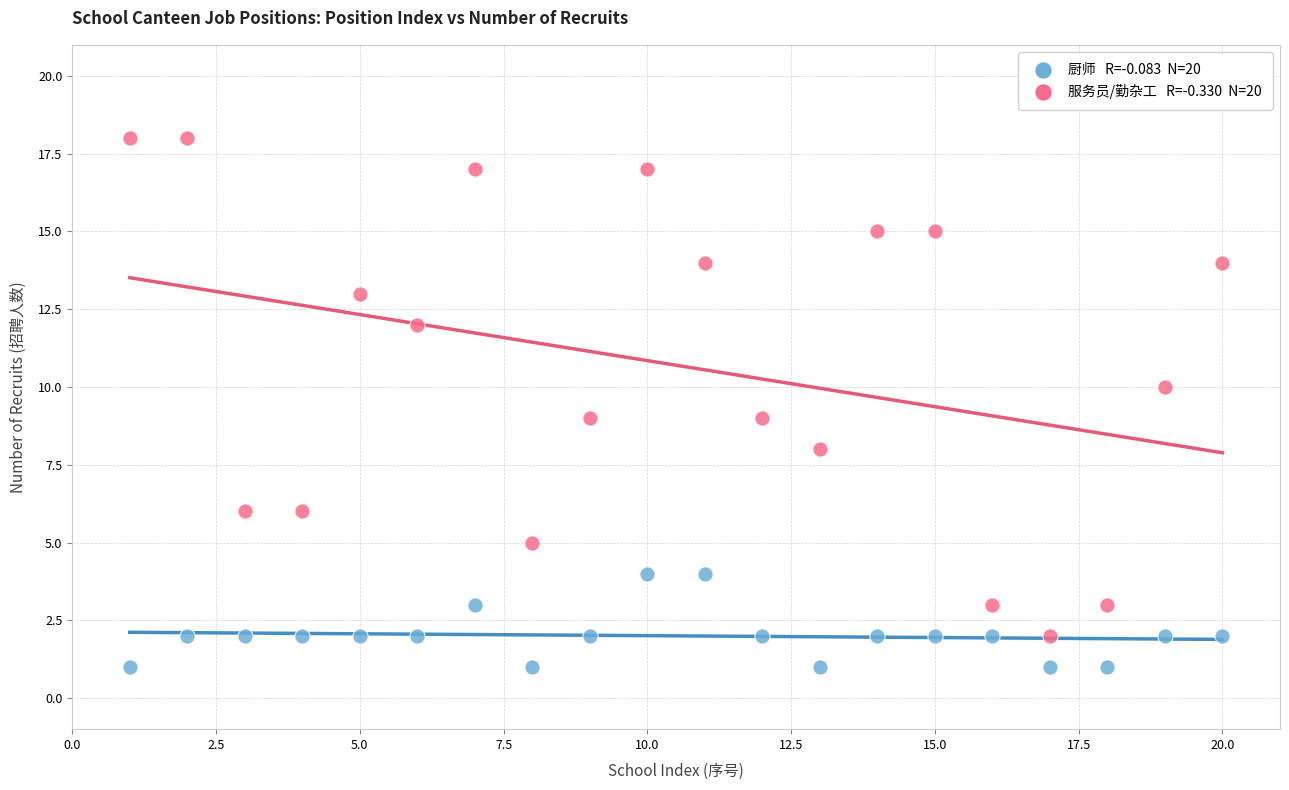

Across all data points, what is the range of X values (max minus min)?

19